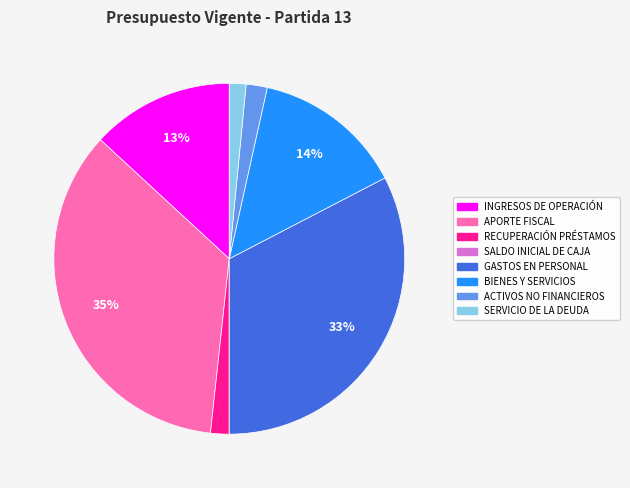

To the nearest percent, what is the average slice percentage?

12%